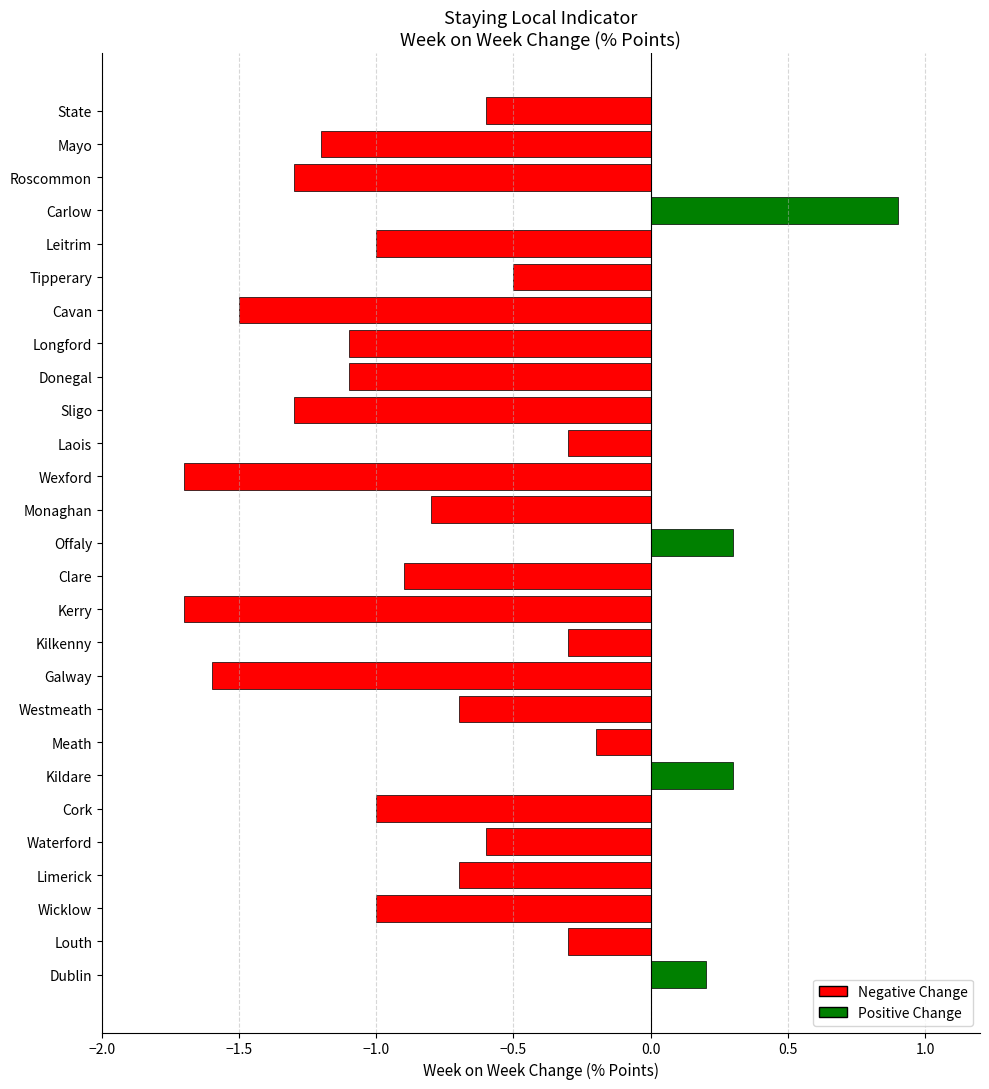

Between Cork and State, which is larger?

State